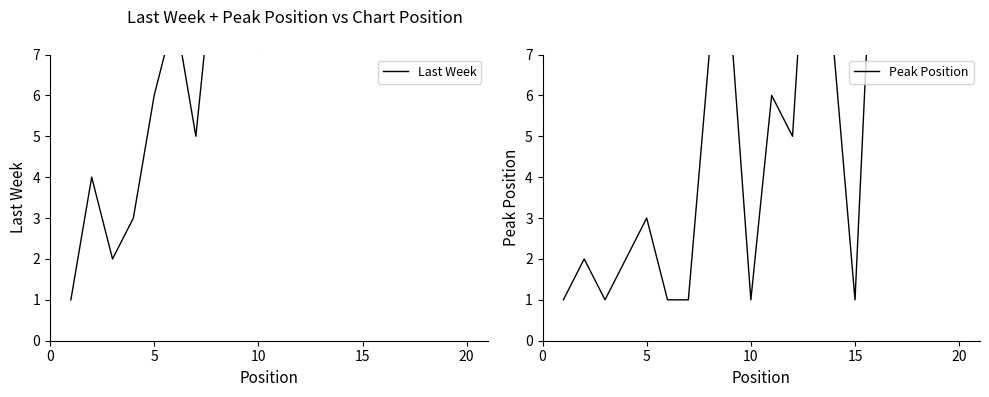

Reading left to right, list all the values displayed in this chart.

Last Week: 1	4	2	3	6	8	5	10	11	7	9	12	13	14	16	17	18	15	20	22
Peak Position: 1	2	1	2	3	1	1	7	8	1	6	5	13	7	1	12	15	9	8	9